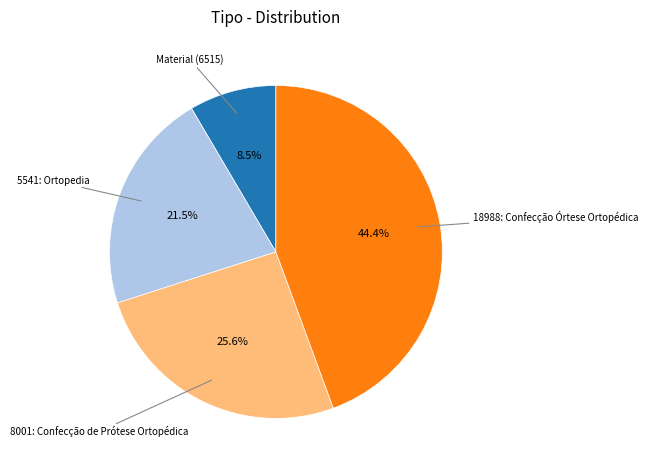

Does any single category account for the majority?

No